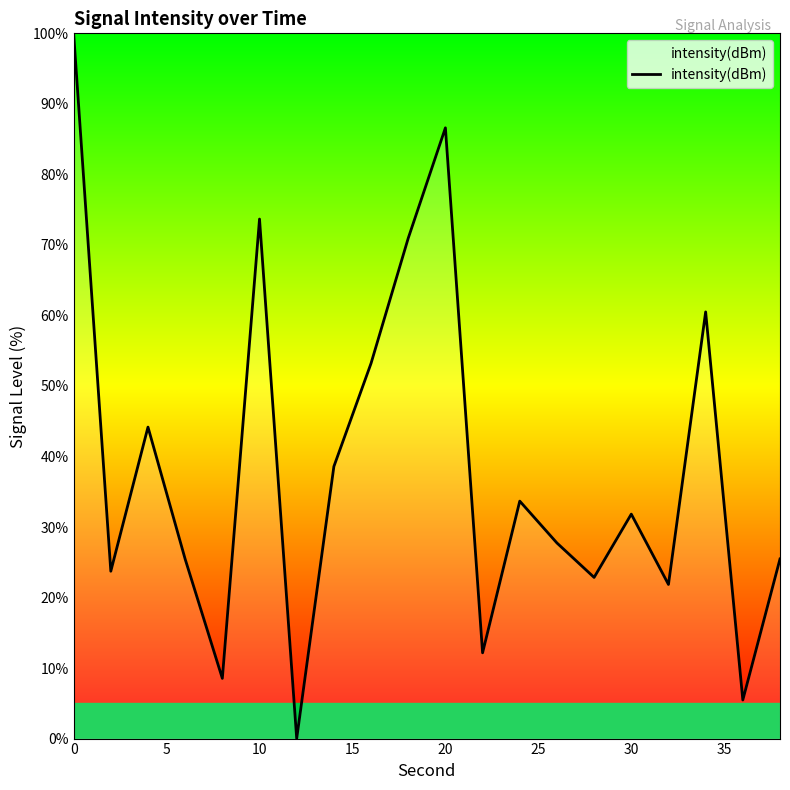

How many lines are shown in the chart?

1